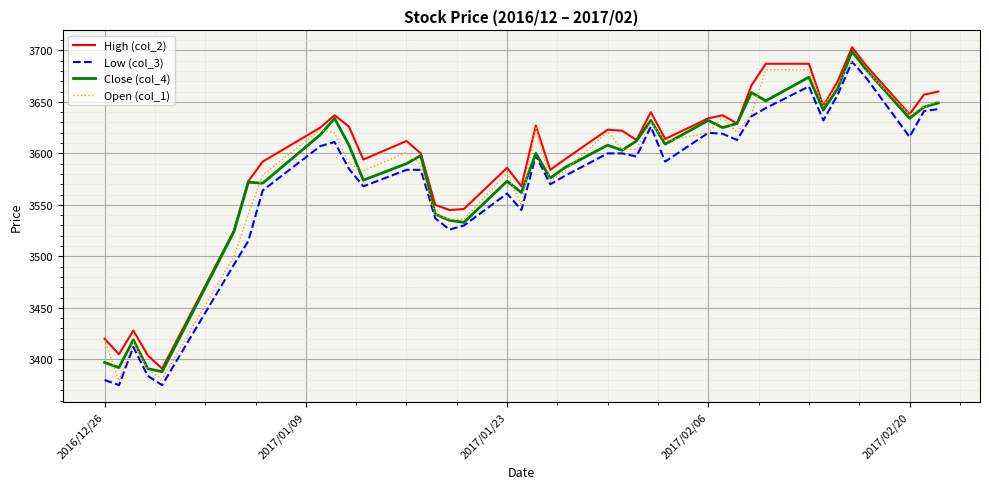

True or false: High (col_2) and Low (col_3) intersect in this chart.

False